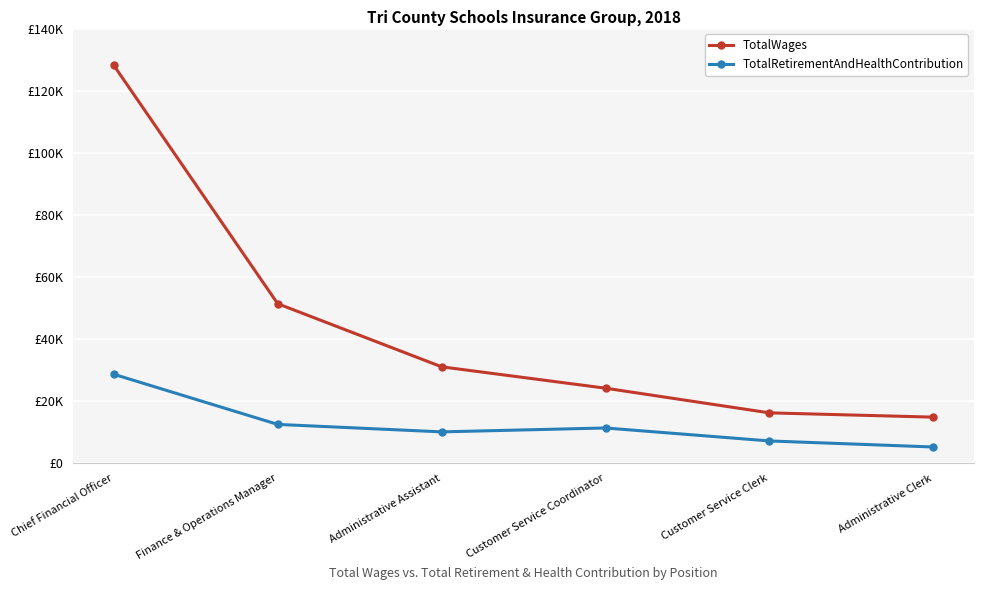

Is this an area chart (filled region under the line)?

No